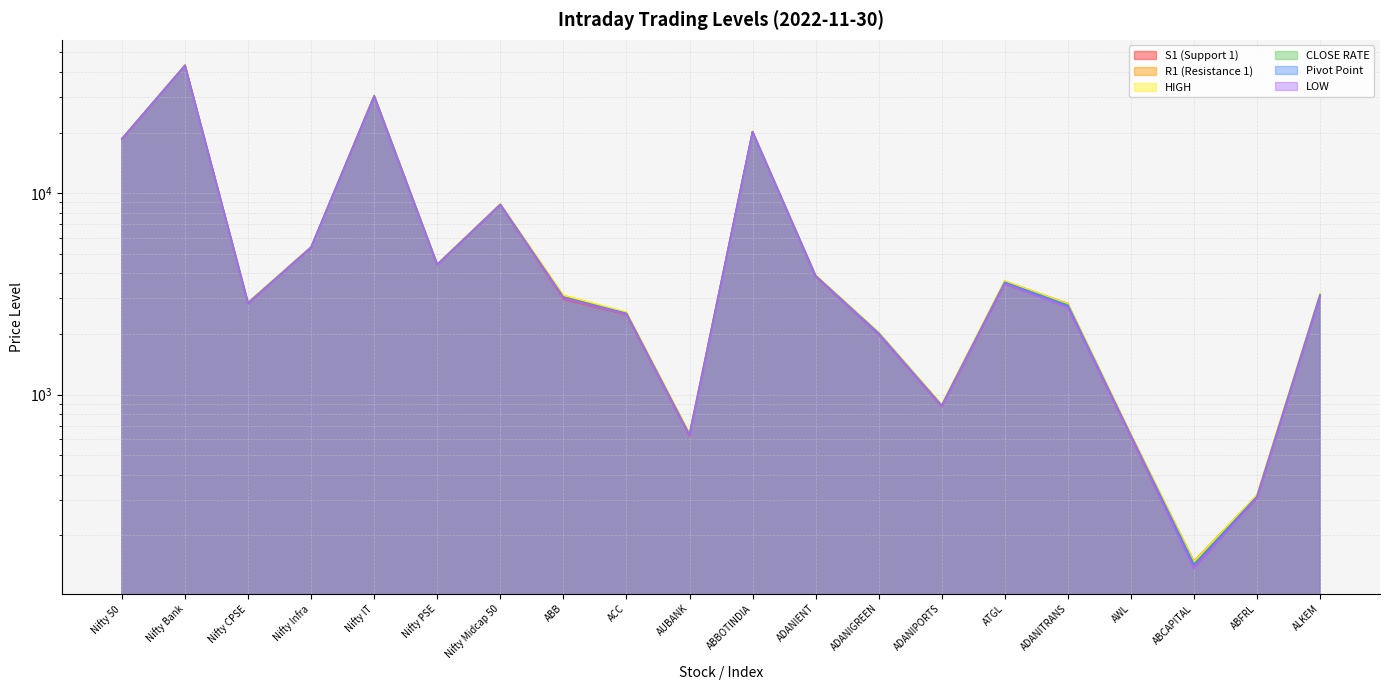

True or false: LOW and CLOSE RATE intersect in this chart.

False